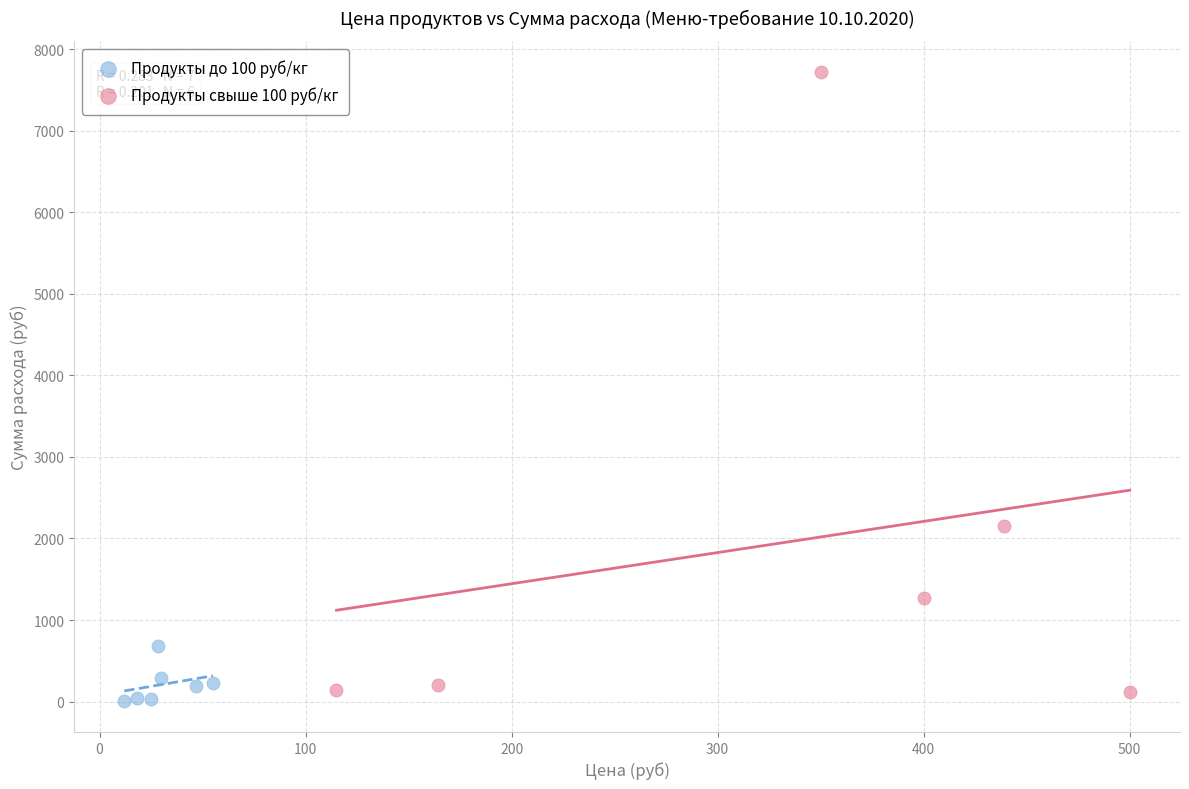

Which series reaches the maximum Y coordinate?

Продукты свыше 100 руб/кг